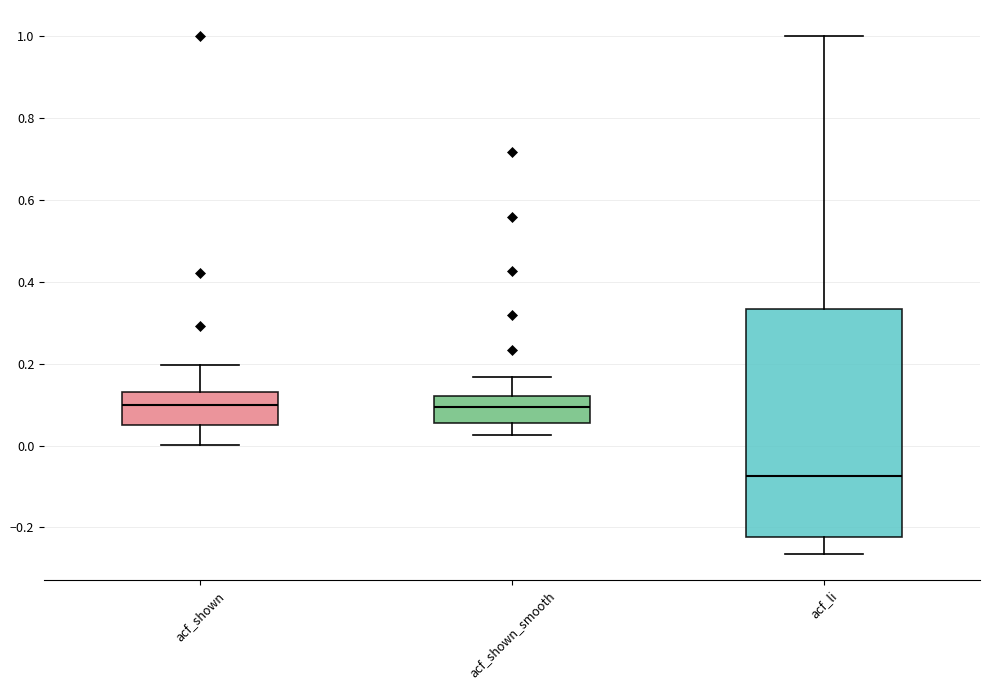

Reading left to right, transcribe this box plot: for each box, give where its median line is, the range the box spans, and where its two whiskers end, as read against the y-axis. The values are not printed on the chart, so give them approximately, as read against the axis.

acf_shown: median 0.10, box 0.06 to 0.14, whiskers 0.00 to 0.20
acf_shown_smooth: median 0.10, box 0.06 to 0.12, whiskers 0.02 to 0.16
acf_li: median -0.08, box -0.22 to 0.34, whiskers -0.26 to 1.00